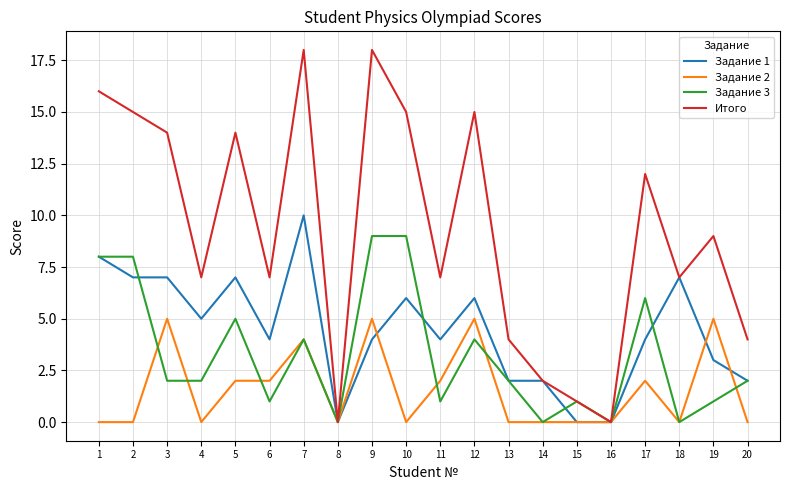

Which series has the largest total across all categories?

Итого